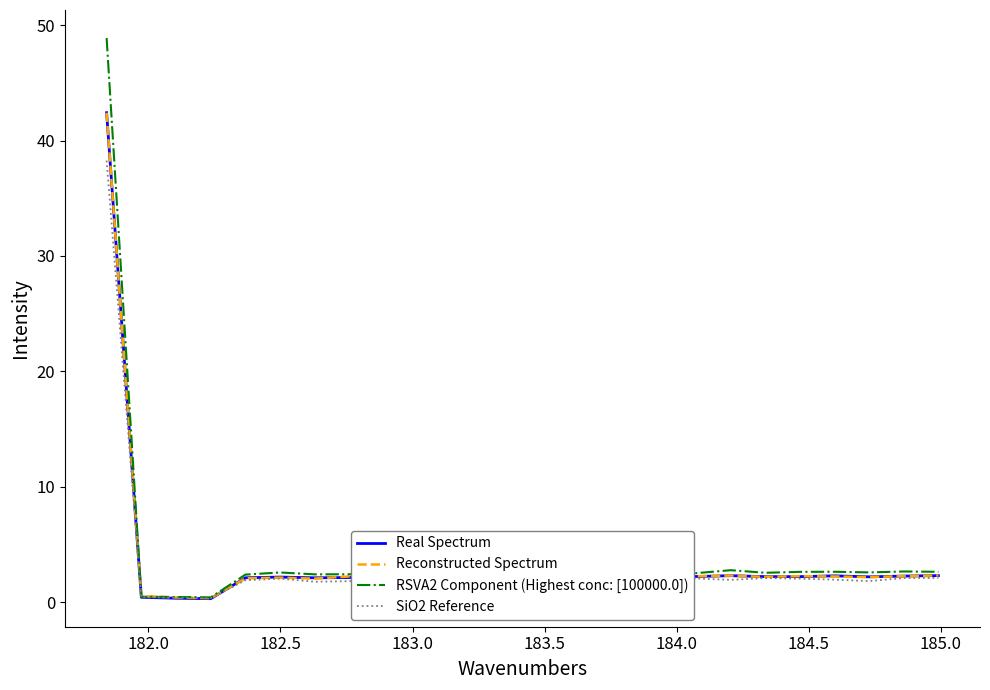

What is the maximum value shown in the chart?

48.9